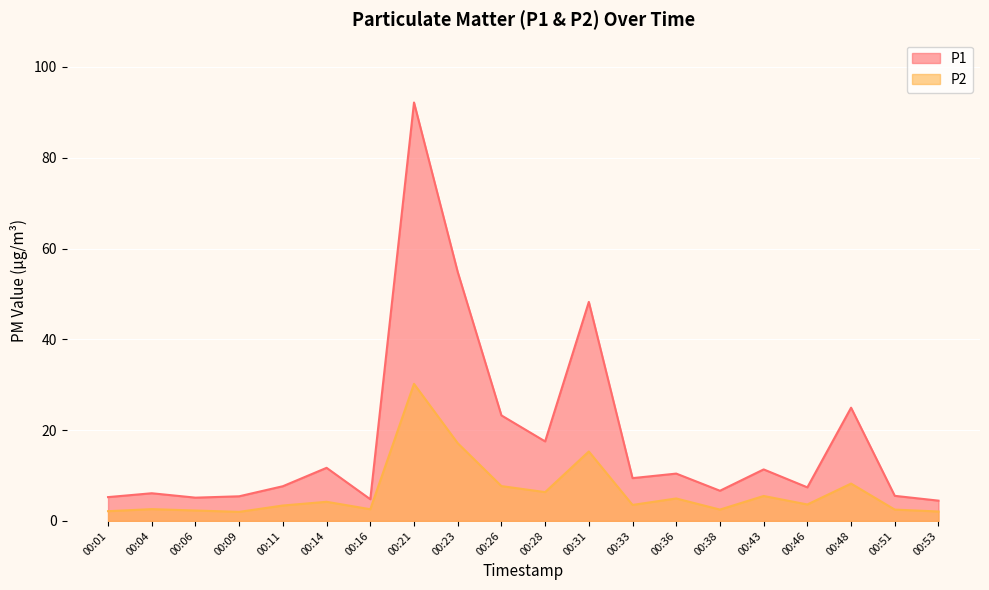

At which category is the sum across all series the highest?

00:21